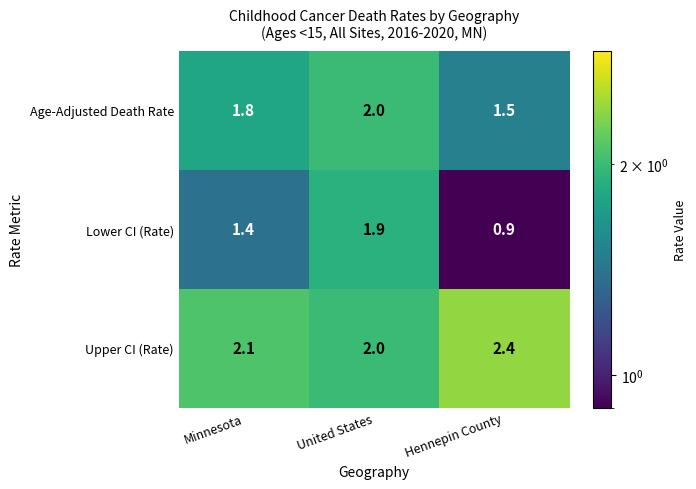

Where is Age-Adjusted Death Rate nearest to the value 1?

Hennepin County